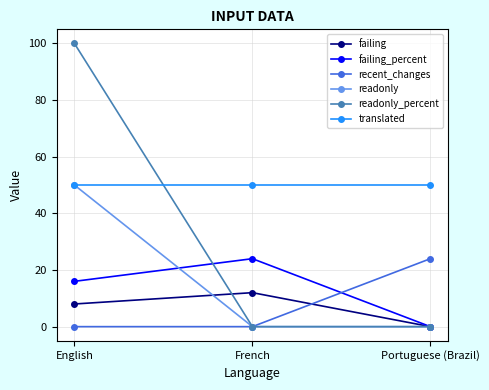

At which category does the chart reach its peak across all series?

English